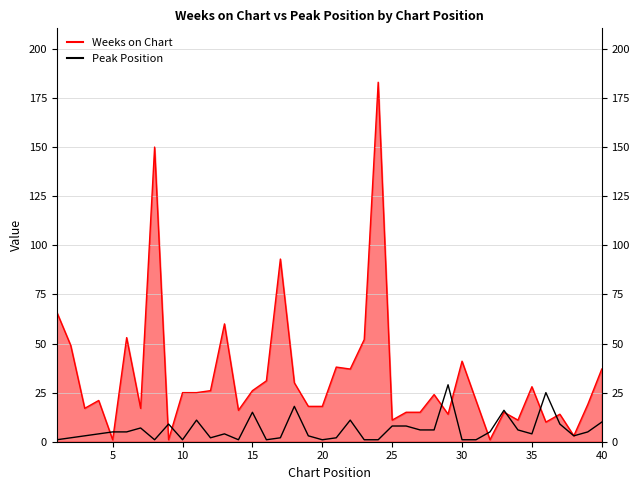

True or false: Weeks on Chart and Peak Position intersect in this chart.

True